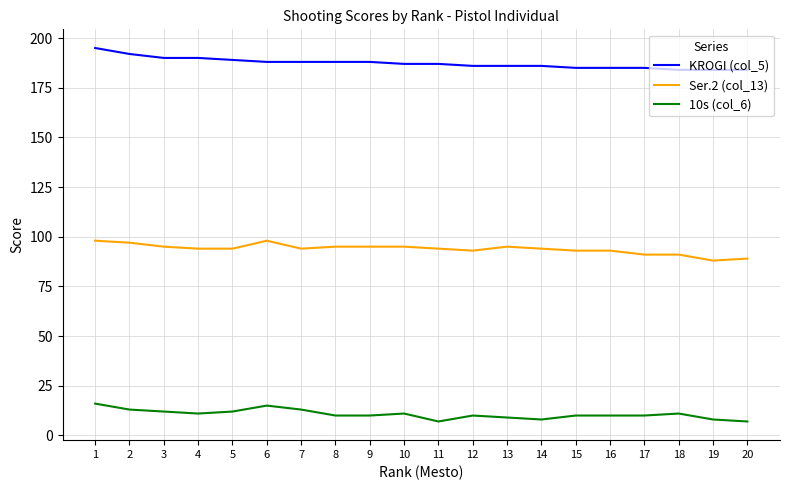

What is the lowest value of the KROGI (col_5) series?

184